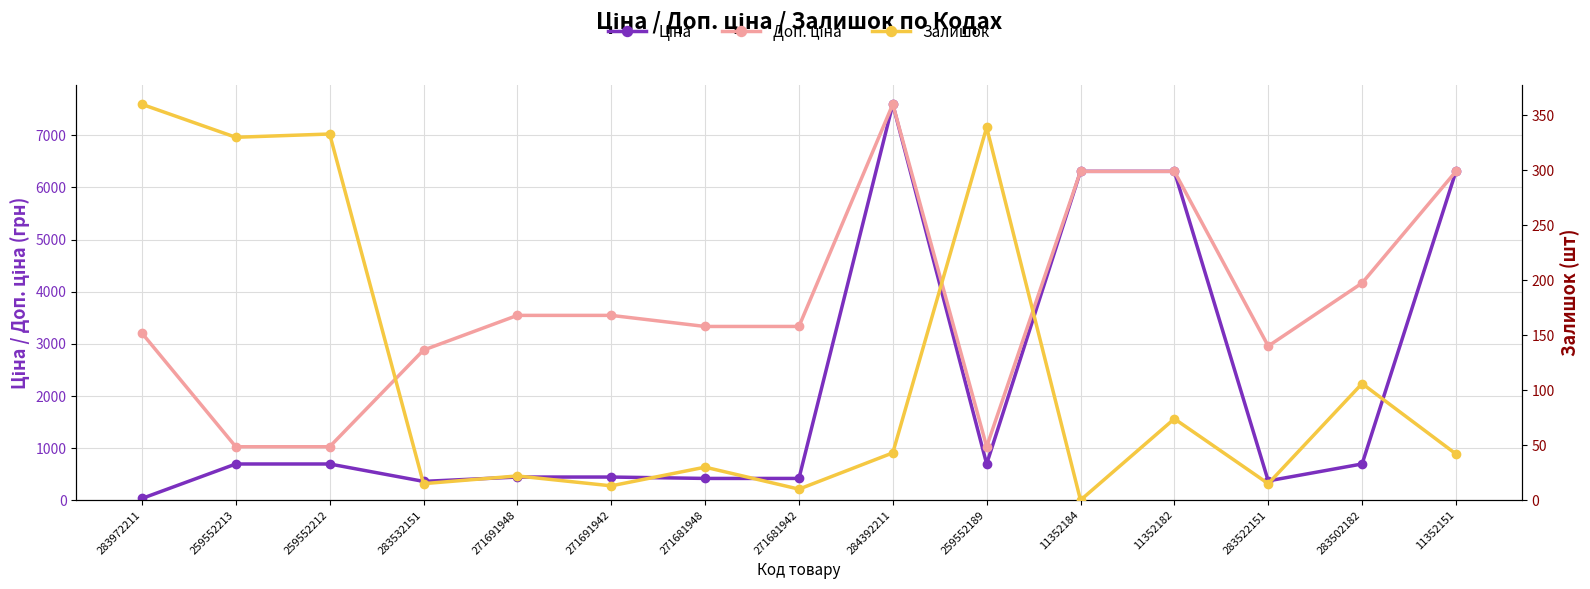

What is the difference between the maximum and minimum values in the Залишок series?

360.0